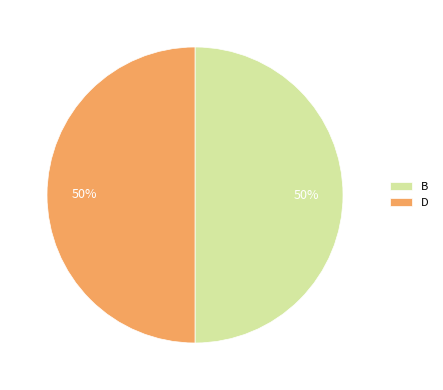

What percentage is the B slice, to the nearest percent?

50%